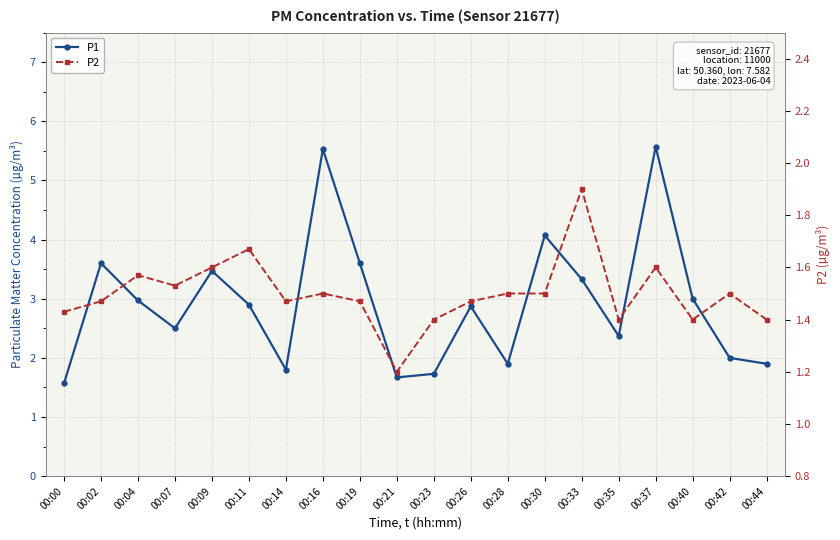

At which category does P2 reach its first local peak?

00:04